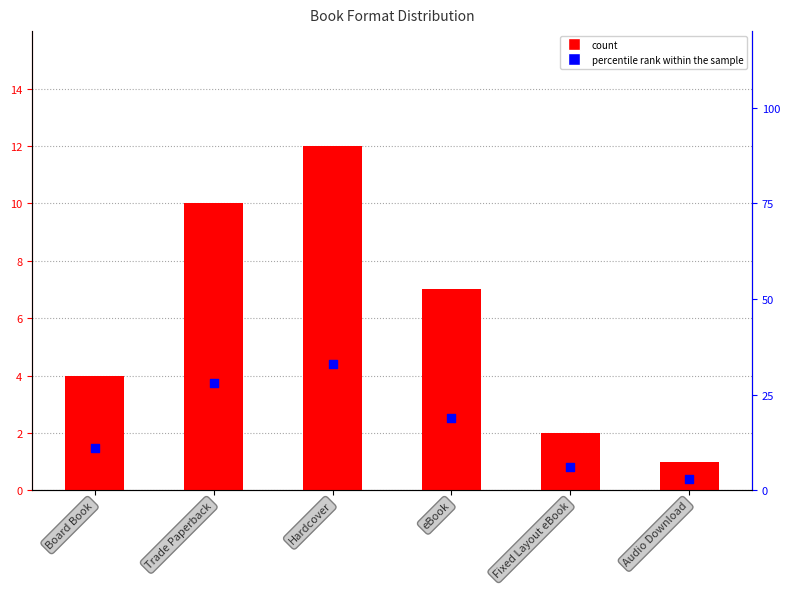

At how many categories does at least one series exceed 30?

1